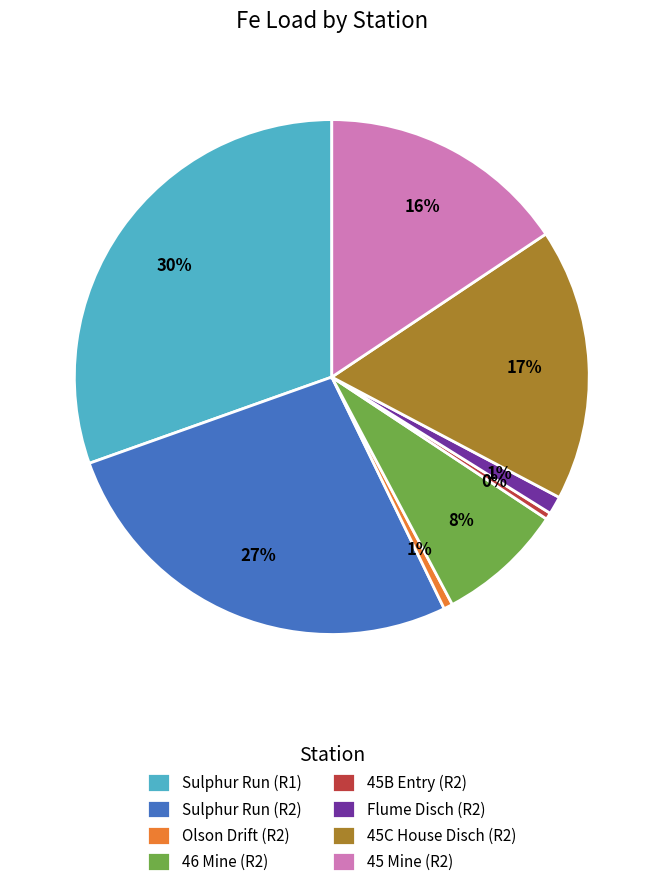

Is it true that 46 Mine (R2) is 8% of the pie?

True